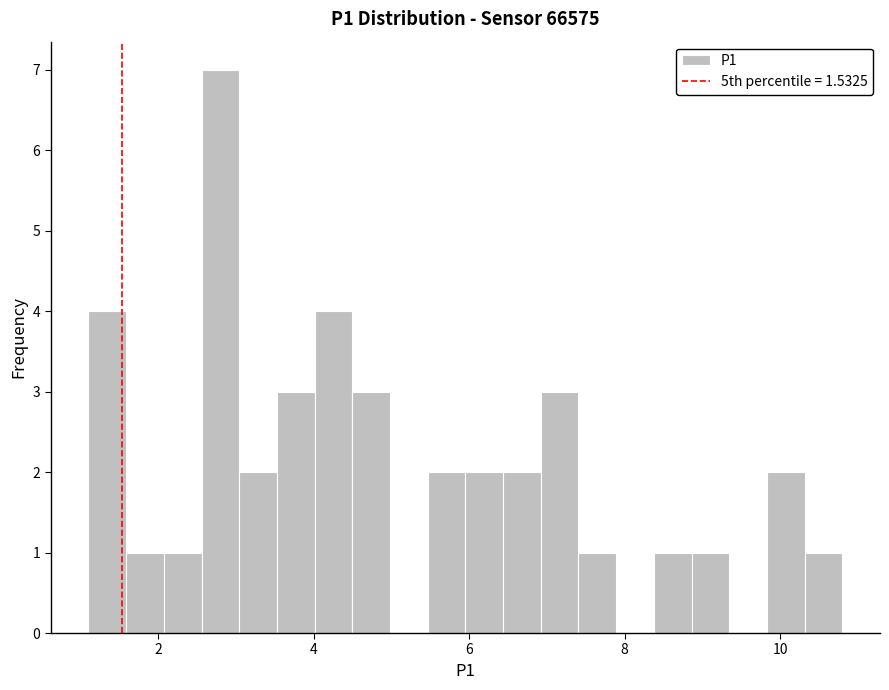

Around what value on the x-axis is the tallest bar? Give the approximate position of its centre, as read against the axis.

2.8